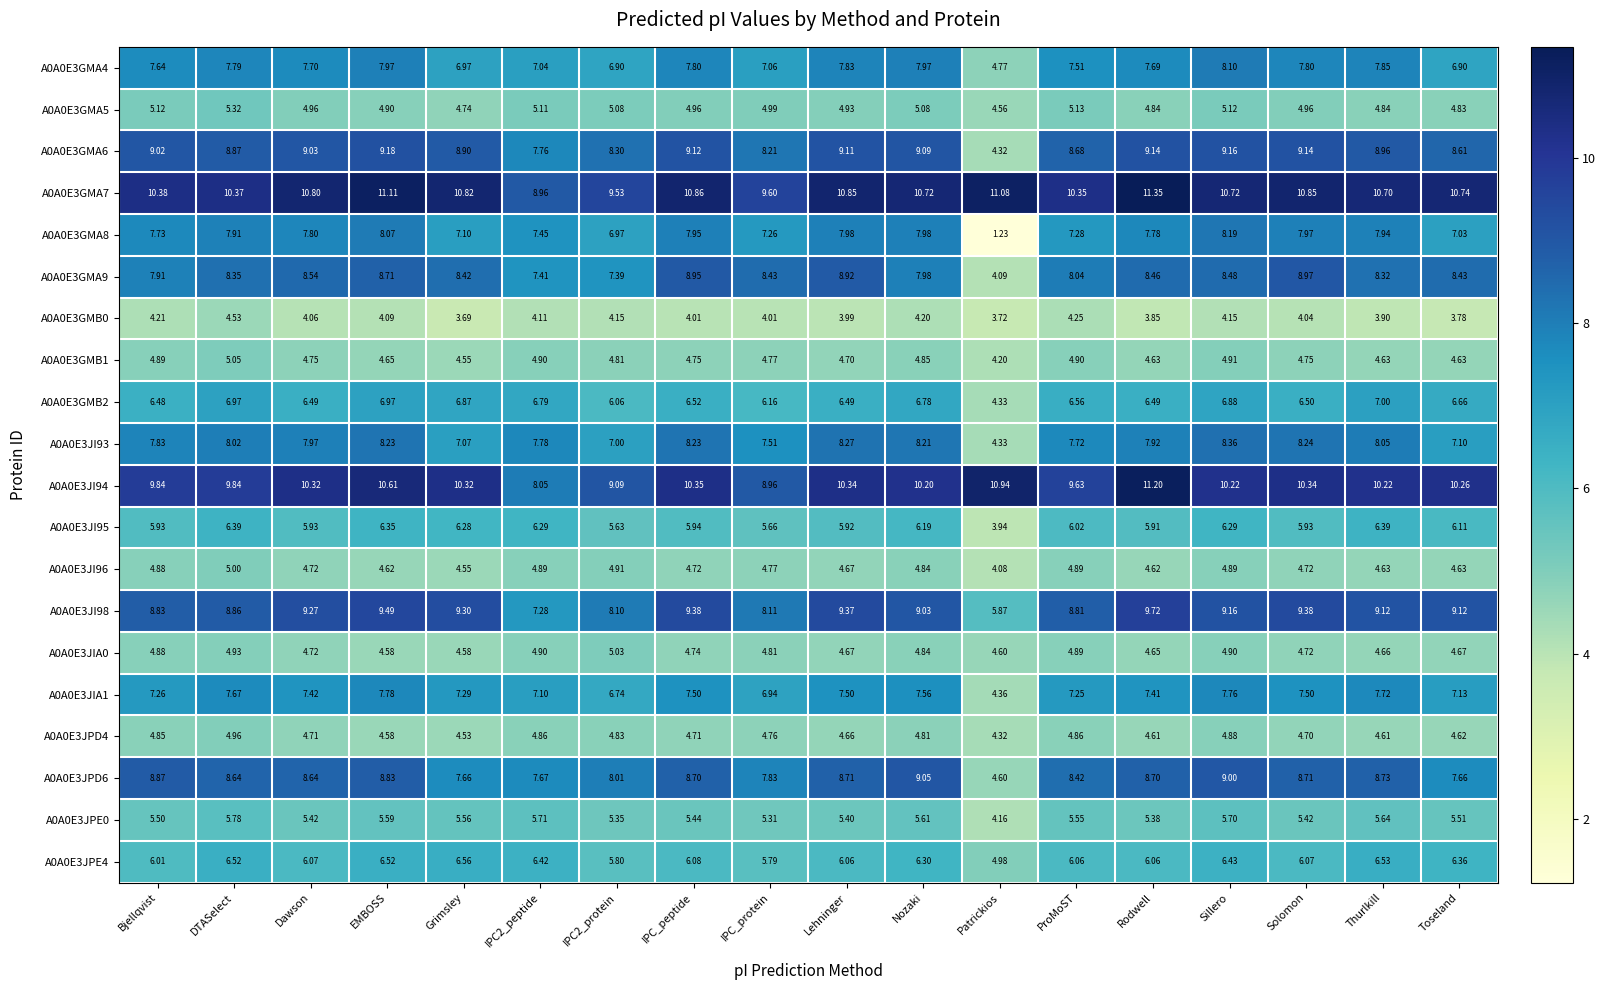

Is the value of A0A0E3JPD6 at Sillero greater than the value of A0A0E3JI98 at IPC2_peptide?

Yes